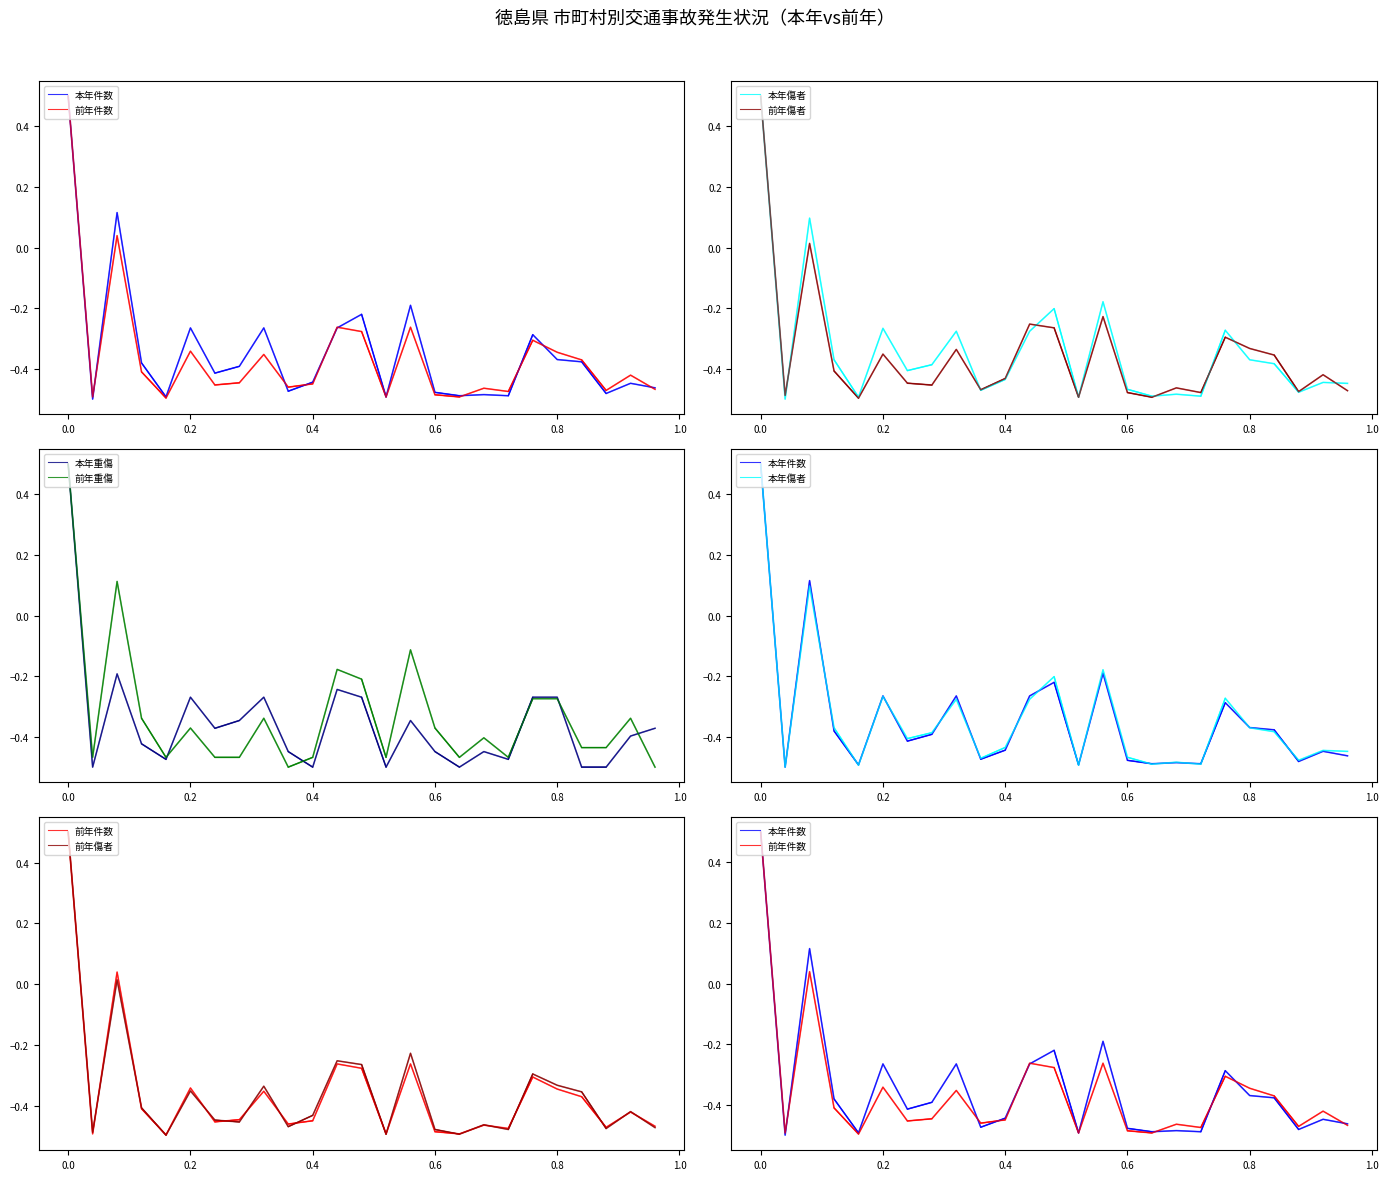

Does the chart display data point markers on the line(s)?

No